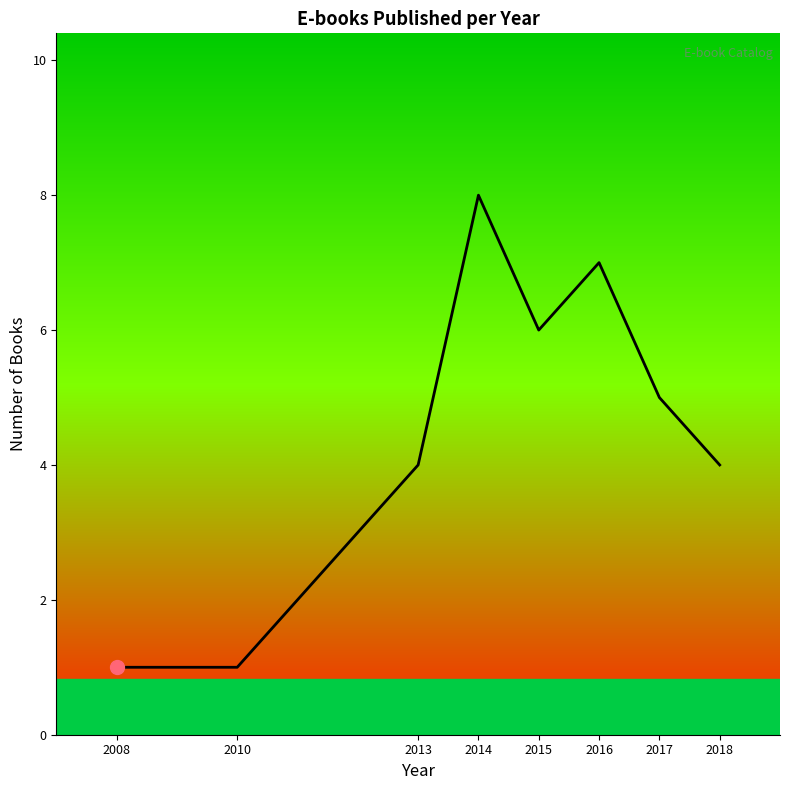

How many values are below 5?

4